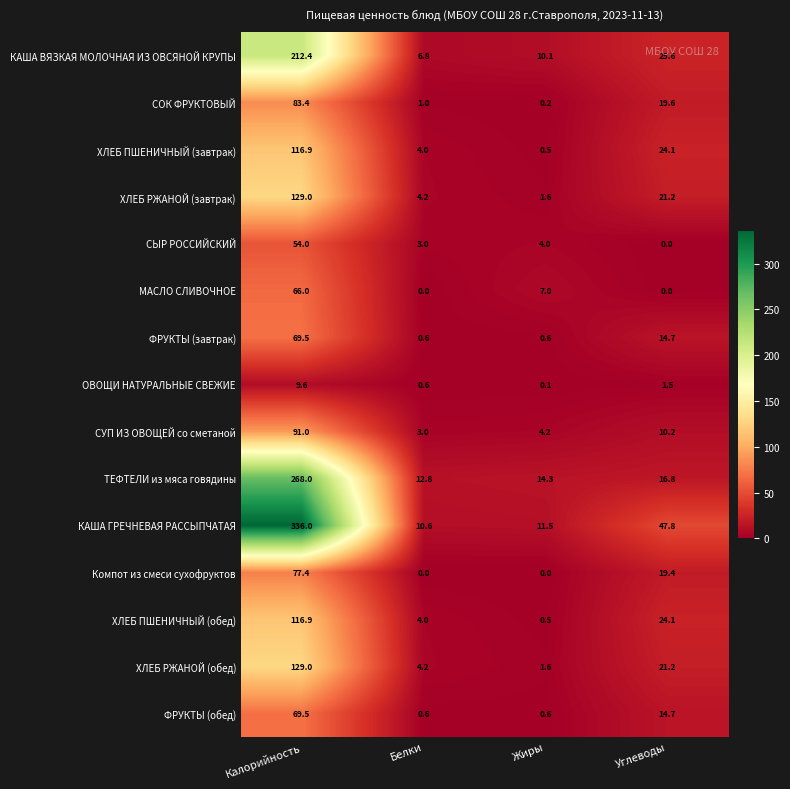

List the labels in order of КАША ГРЕЧНЕВАЯ РАССЫПЧАТАЯ value, largest first.

Калорийность, Углеводы, Жиры, Белки